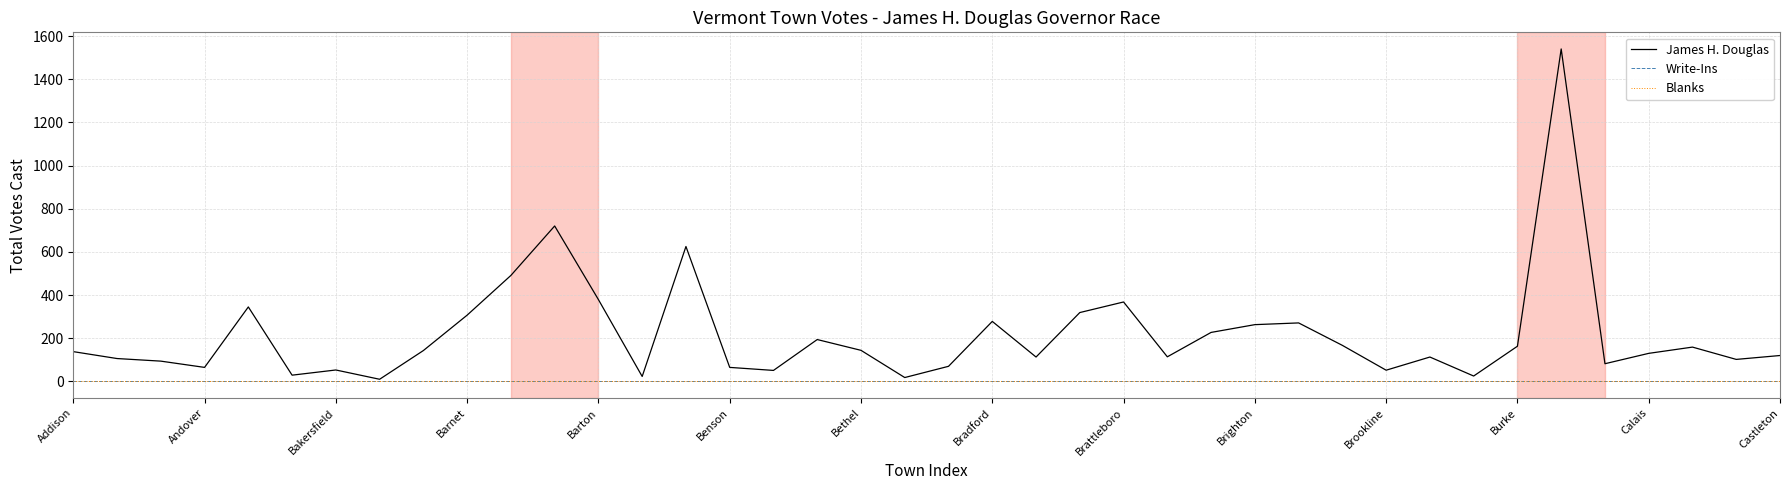

Does the chart display data point markers on the line(s)?

No